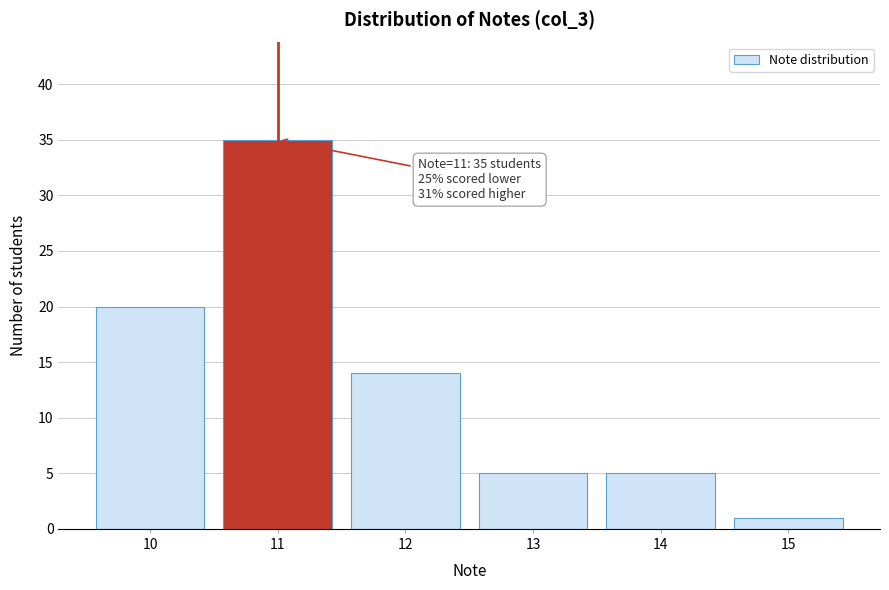

Reading right to left, list all the values displayed in this chart.

15=1	14=5	13=5	12=14	11=35	10=20